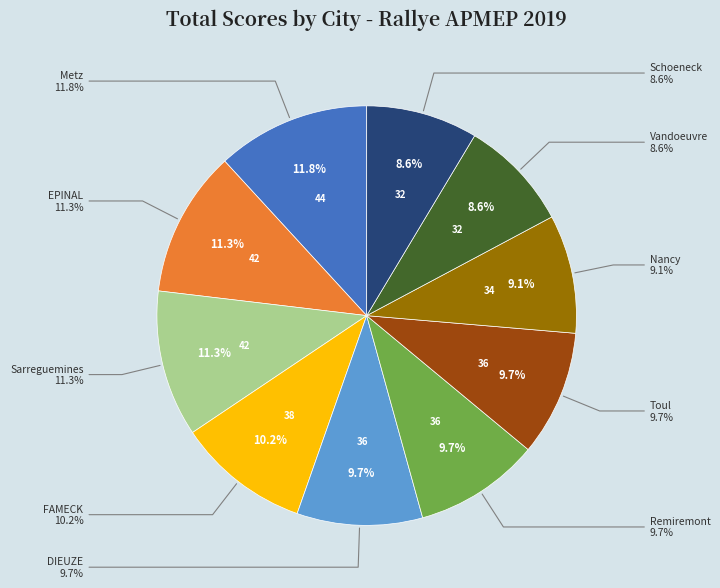

Which category has the smallest portion of the pie?

Vandoeuvre